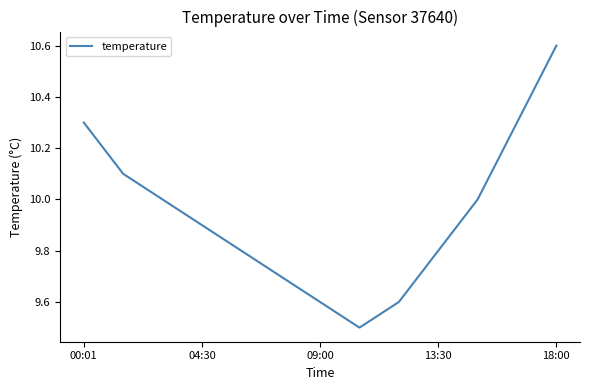

What is the difference between the maximum and minimum values?

1.1